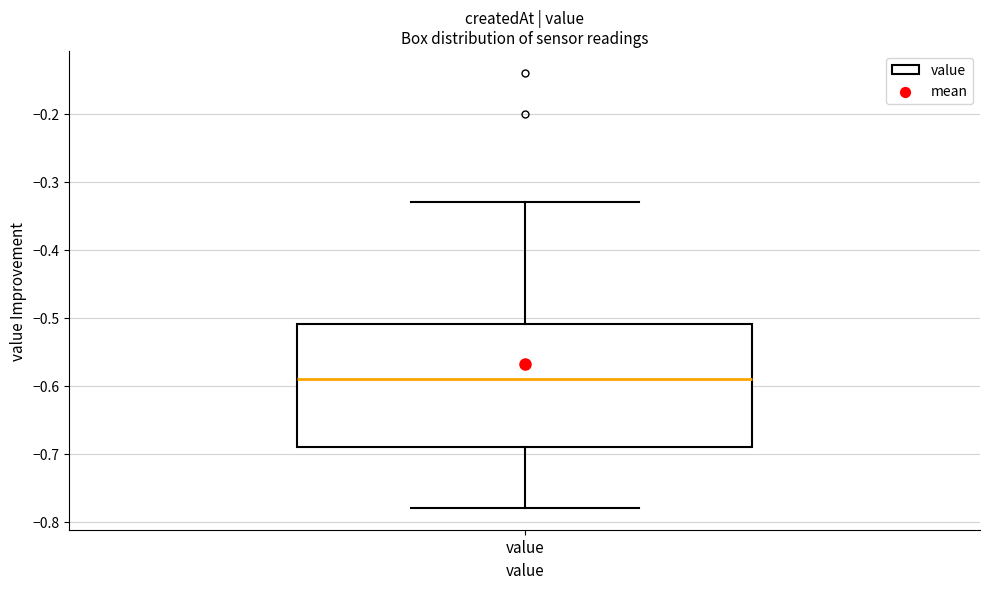

Read this box plot against the y-axis: the position of the median line, the range covered by the box, and the ends of both whiskers. The values are not printed on the chart, so give them approximately, as read against the axis.

median -0.59, box -0.69 to -0.51, whiskers -0.78 to -0.33